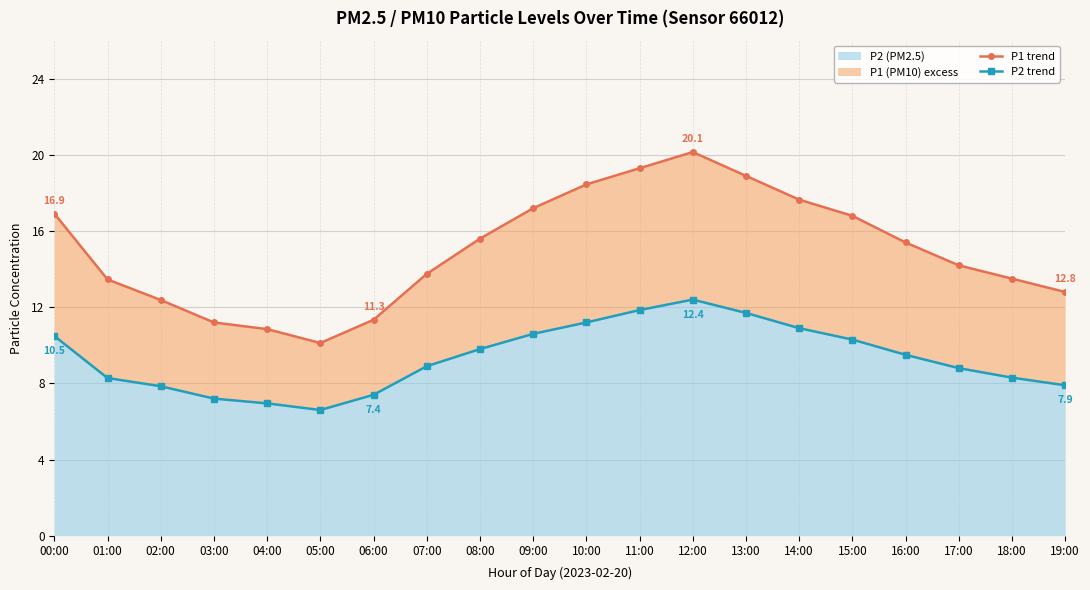

List the series in order of their peak value, lowest first.

P2 line, P1 line